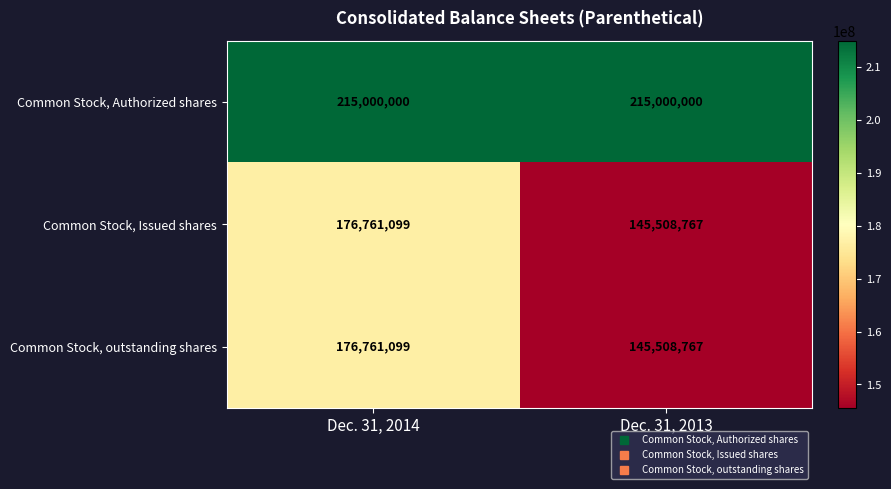

Which category has the lowest value in the Common Stock, outstanding shares series?

Dec. 31, 2013